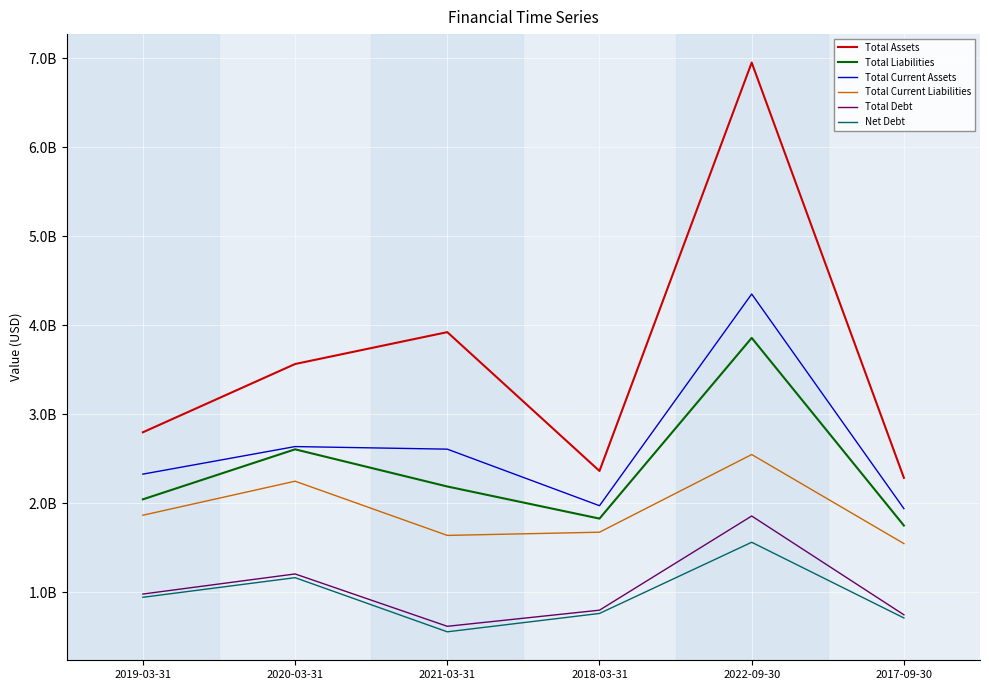

What are all the series names shown in the legend?

Total Assets, Total Liabilities, Total Current Assets, Total Current Liabilities, Total Debt, Net Debt